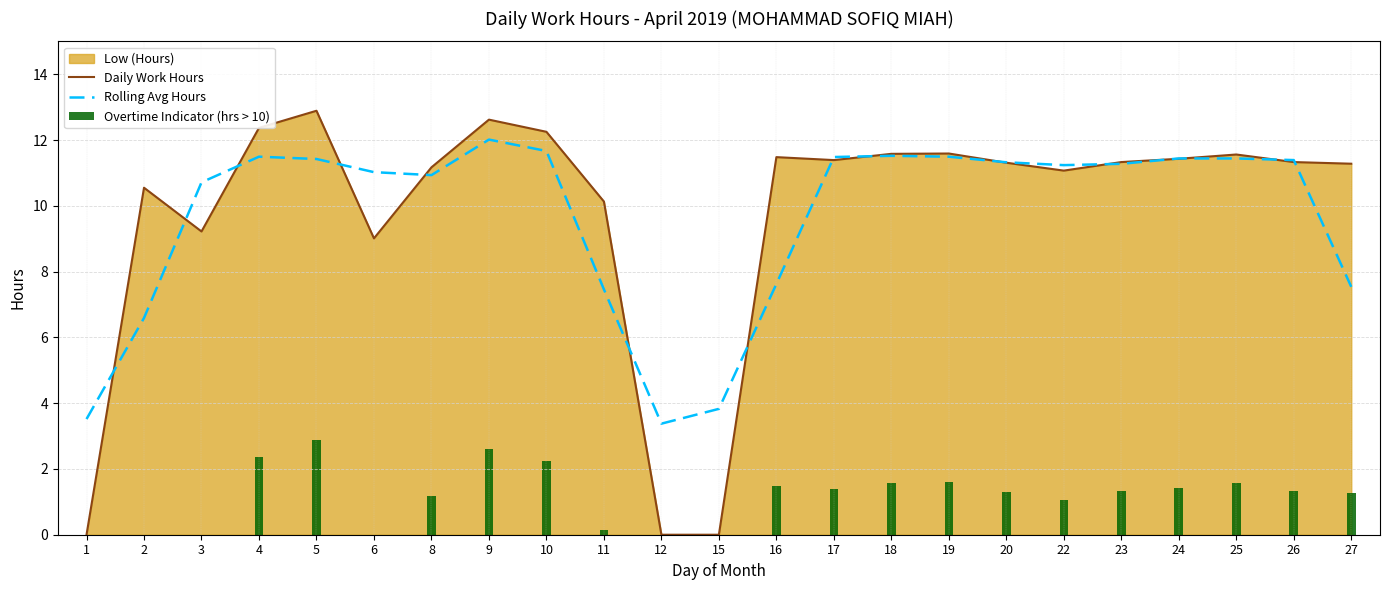

Rank the series by their maximum value, from lowest to highest.

Overtime Indicator (hrs > 10), Rolling Avg Hours, Daily Work Hours